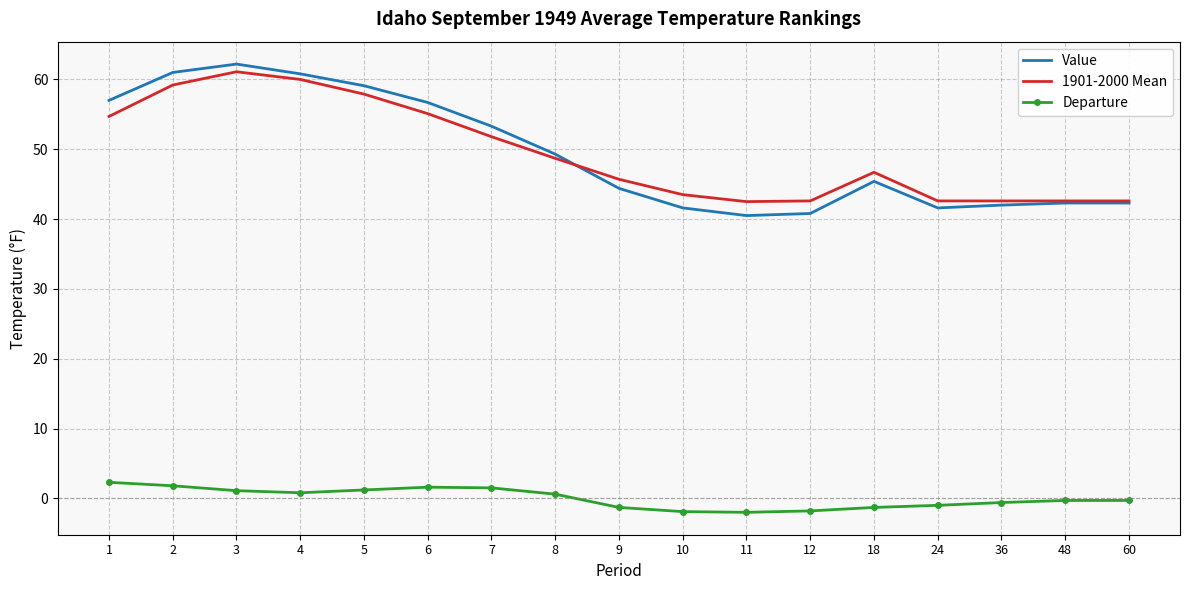

Rank the series by their maximum value, from lowest to highest.

Departure, 1901-2000 Mean, Value